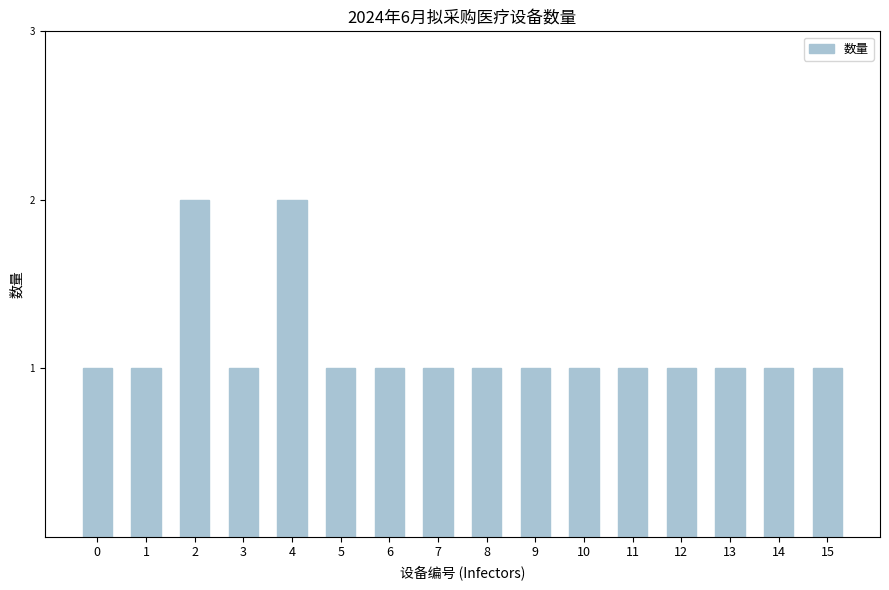

What is the difference between the values at 4 and 13?

1